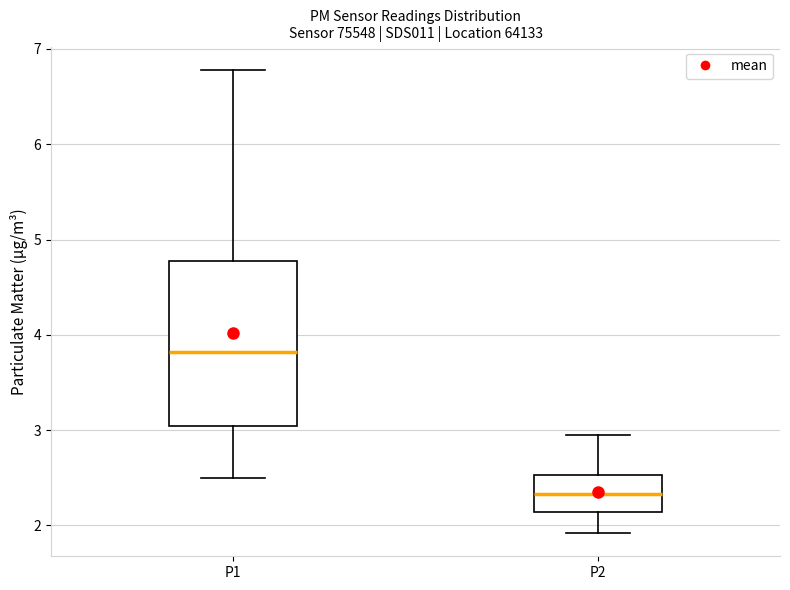

Which box has the lowest median line?

P2